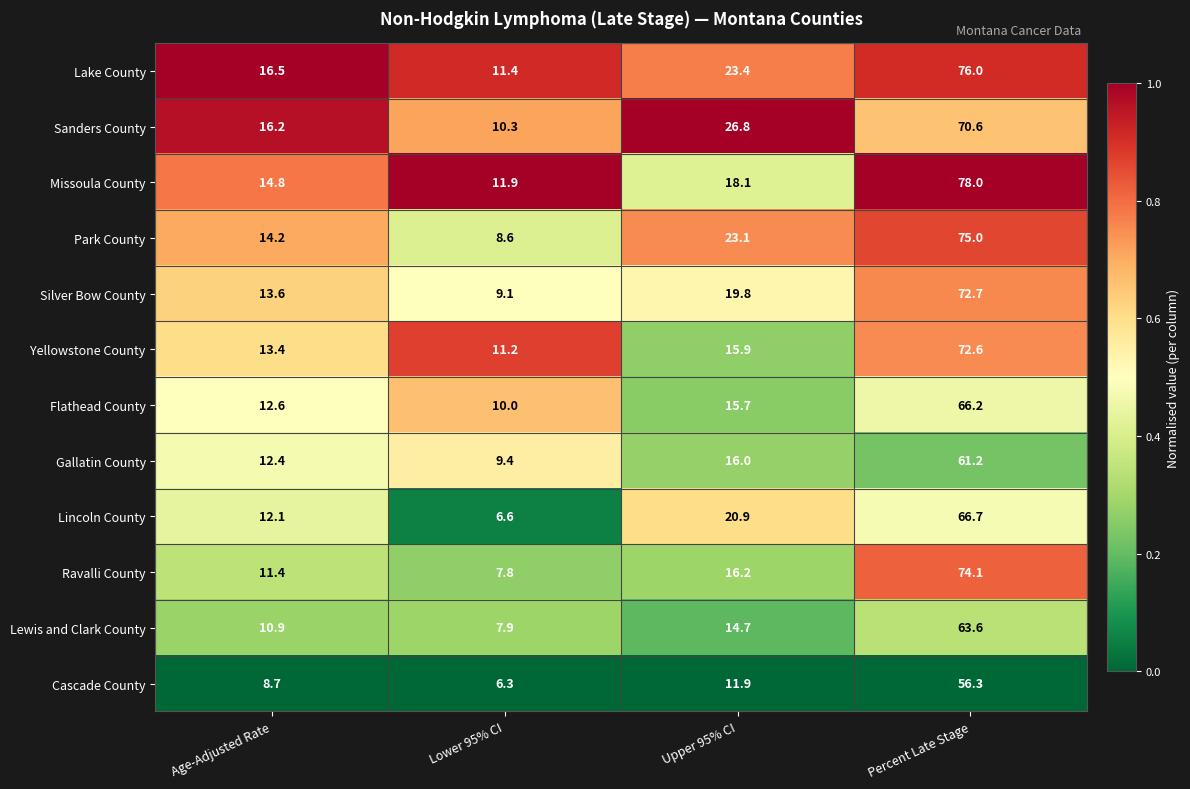

Which label corresponds to the largest value in the chart?

Percent Late Stage